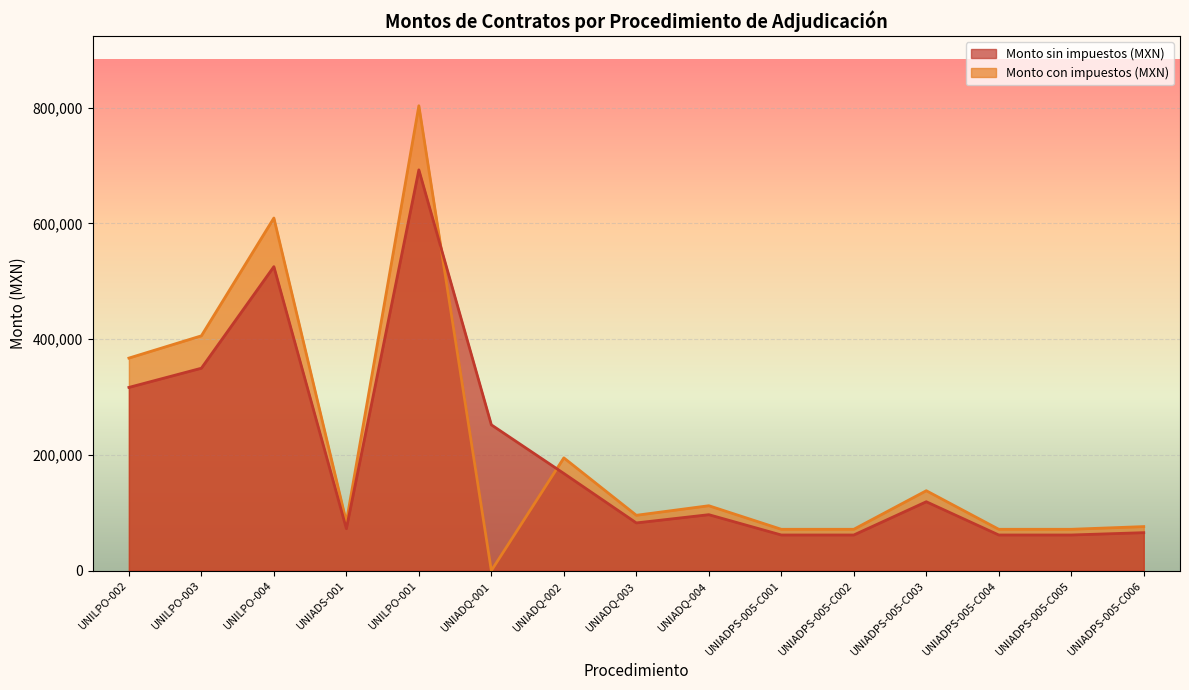

Reading left to right, extract all data points from this chart.

Monto sin impuestos (MXN): UNILPO-002=316676.5	UNILPO-003=349865.3	UNILPO-004=525390.1	UNIADS-001=72546.5	UNILPO-001=692636.2	UNIADQ-001=252000.0	UNIADQ-002=168000.0	UNIADQ-003=82480.0	UNIADQ-004=96719.1	UNIADPS-005-C001=61623.5	UNIADPS-005-C002=61623.5	UNIADPS-005-C003=119088.0	UNIADPS-005-C004=61623.5	UNIADPS-005-C005=61623.5	UNIADPS-005-C006=65646.0
Monto con impuestos (MXN): UNILPO-002=367344.7	UNILPO-003=405843.8	UNILPO-004=609452.5	UNIADS-001=84153.9	UNILPO-001=803458.0	UNIADQ-001=0.0	UNIADQ-002=194880.0	UNIADQ-003=95676.8	UNIADQ-004=112194.2	UNIADPS-005-C001=71483.2	UNIADPS-005-C002=71483.2	UNIADPS-005-C003=138142.1	UNIADPS-005-C004=71483.2	UNIADPS-005-C005=71483.2	UNIADPS-005-C006=76149.4